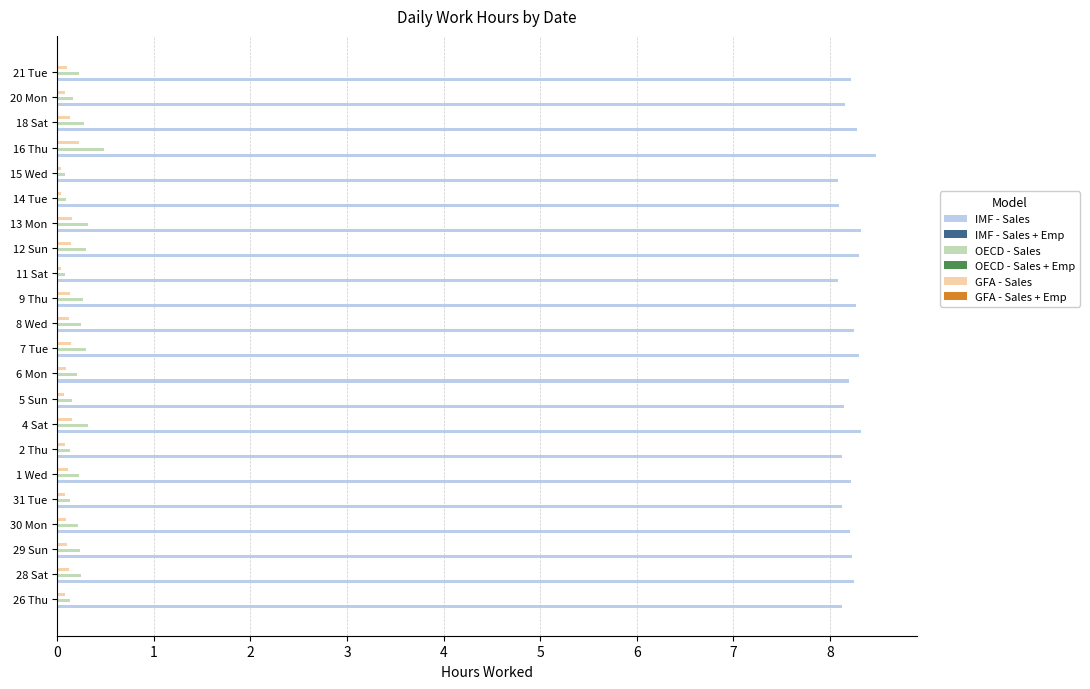

Rank the series at 2 from highest to lowest value.

IMF - Sales, OECD - Sales, IMF - Sales + Emp, OECD - Sales + Emp, GFA - Sales + Emp, GFA - Sales